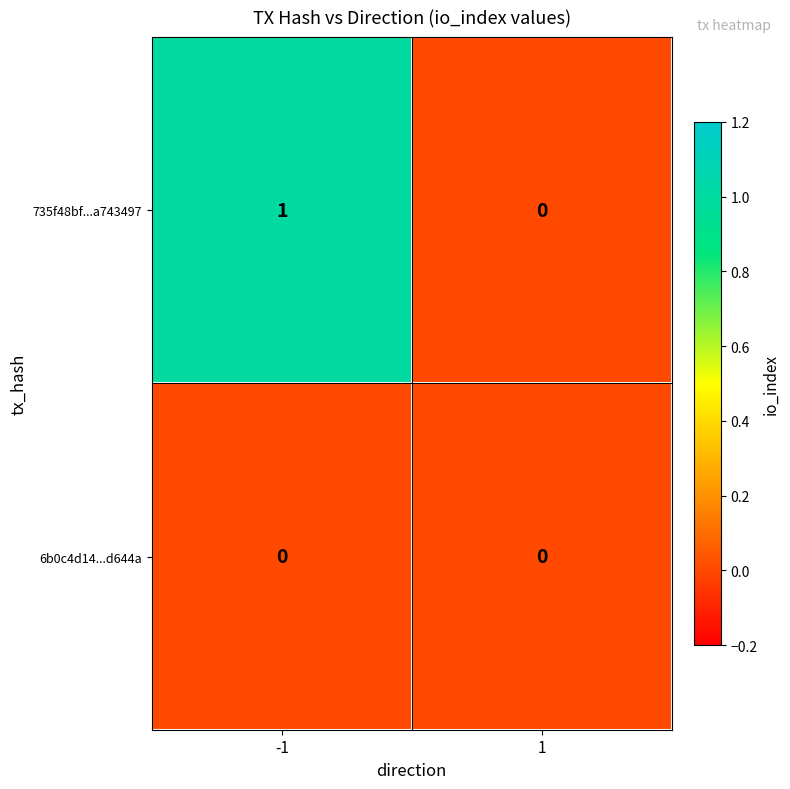

List the series in order of their overall mean, highest first.

735f48bf...a743497, 6b0c4d14...d644a